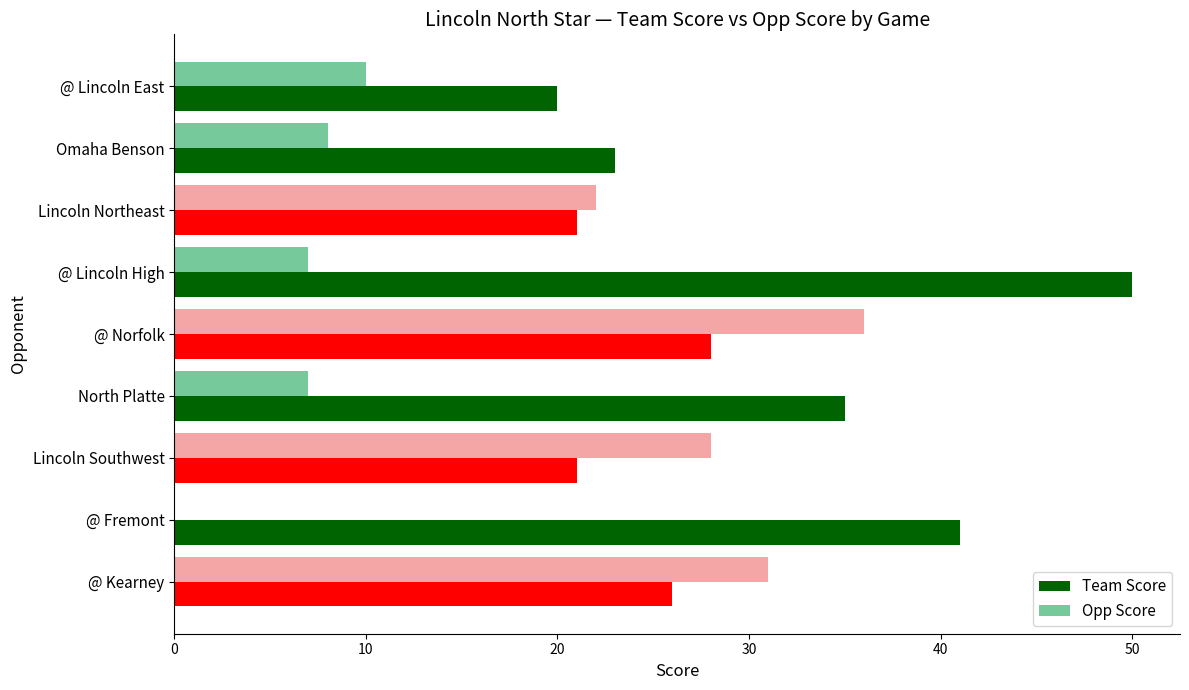

Which series has the largest range (max minus min)?

Opp Score